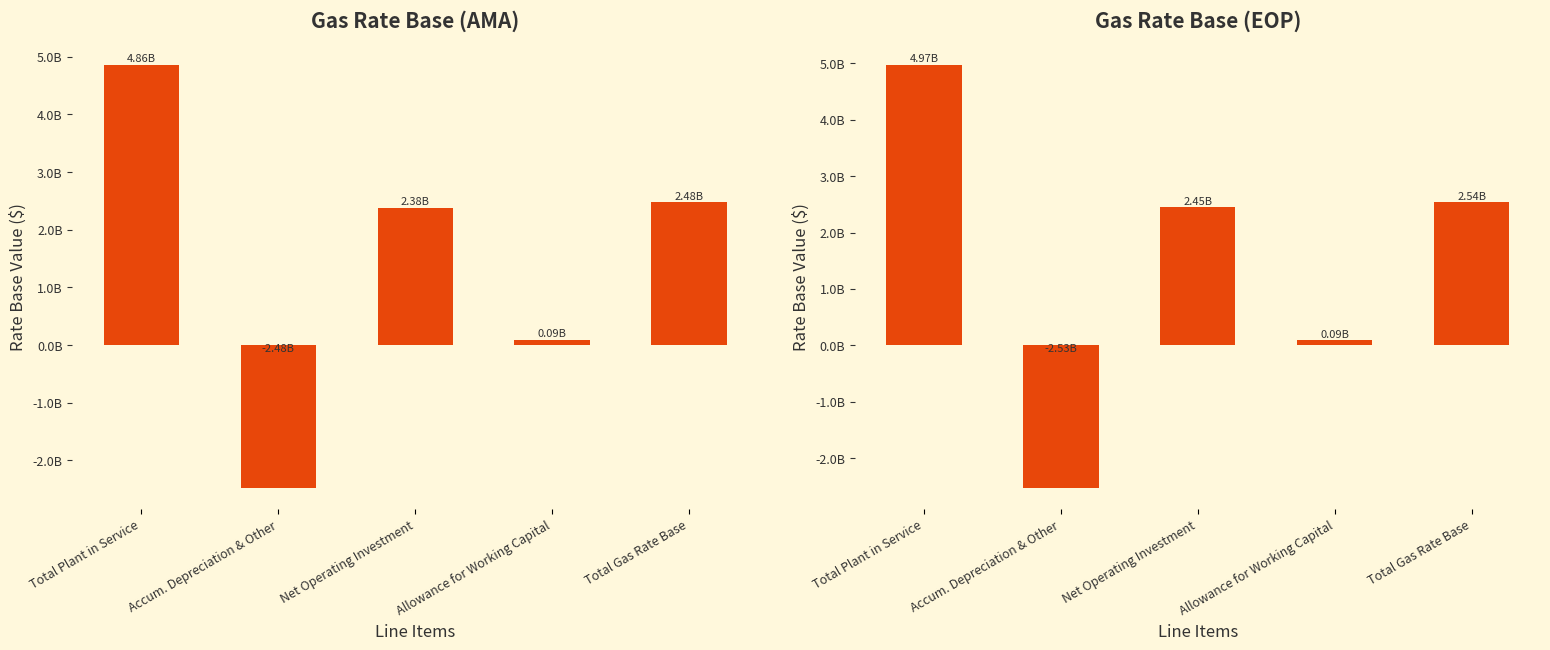

How many bars are there in total?

10